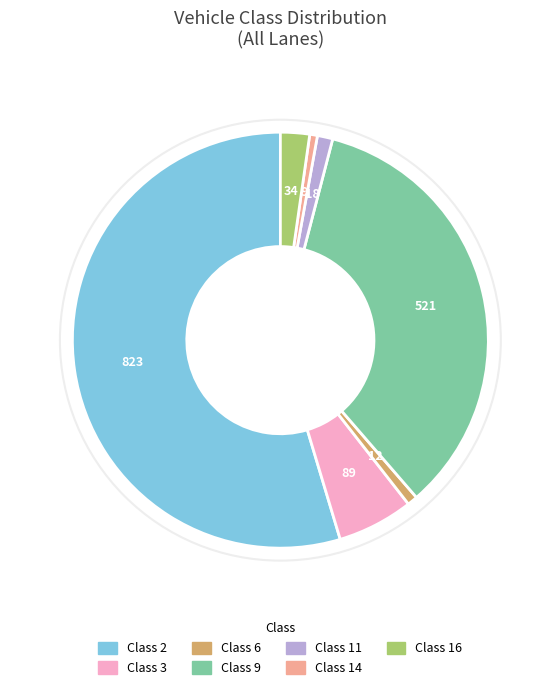

Does any single category account for the majority?

Yes